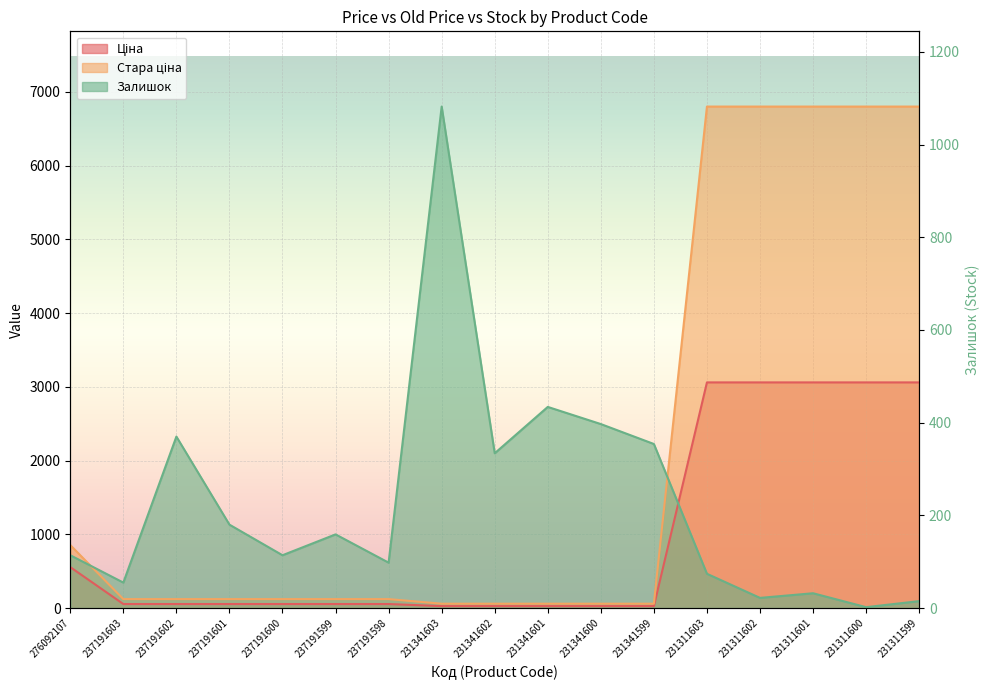

What is the difference between the maximum and minimum values in the Ціна series?

3032.9